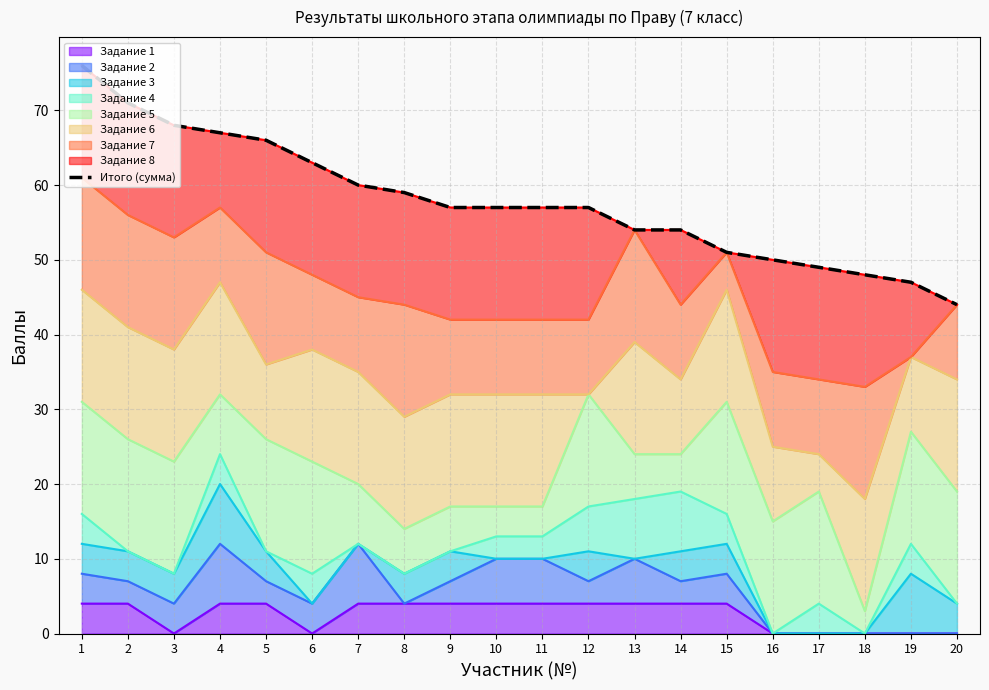

List the labels in order of value, largest first.

1, 2, 3, 4, 5, 6, 7, 8, 9, 10, 11, 12, 13, 14, 15, 16, 17, 18, 19, 20